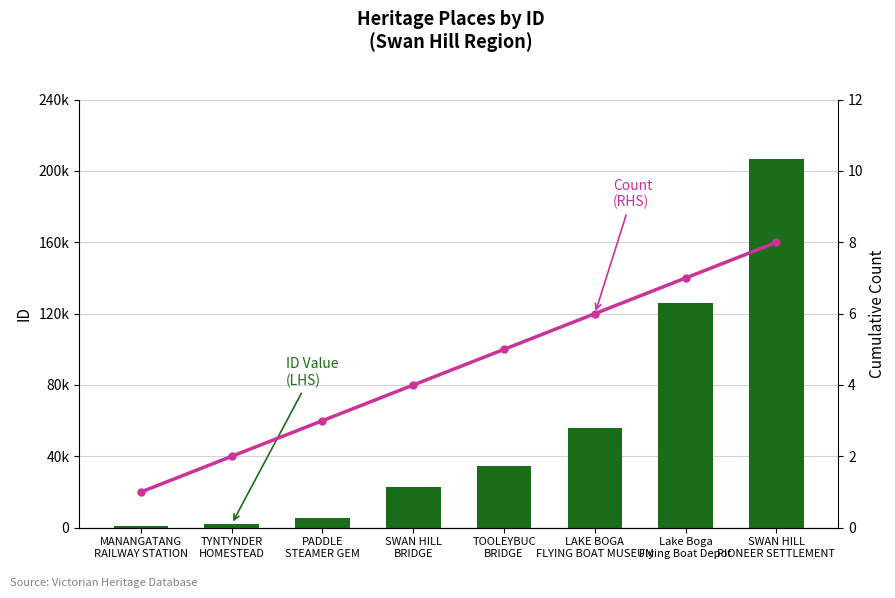

List the labels in order of ID (LHS) value, largest first.

SWAN HILL
PIONEER SETTLEMENT, Lake Boga
Flying Boat Depot, LAKE BOGA
FLYING BOAT MUSEUM, TOOLEYBUC
BRIDGE, SWAN HILL
BRIDGE, PADDLE
STEAMER GEM, TYNTYNDER
HOMESTEAD, MANANGATANG
RAILWAY STATION